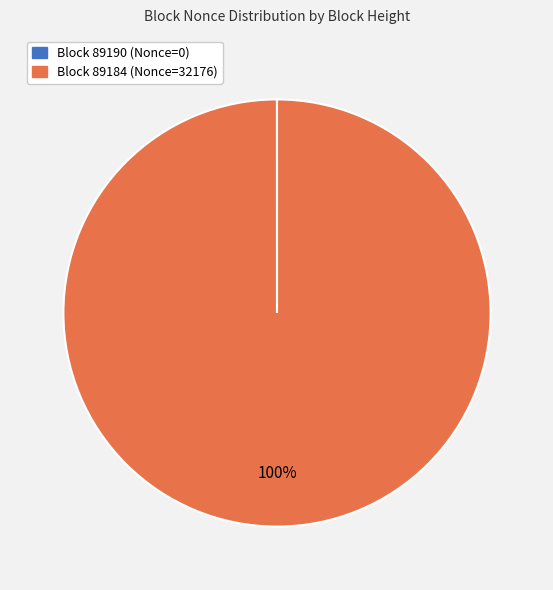

Is there a majority slice in this chart?

Yes